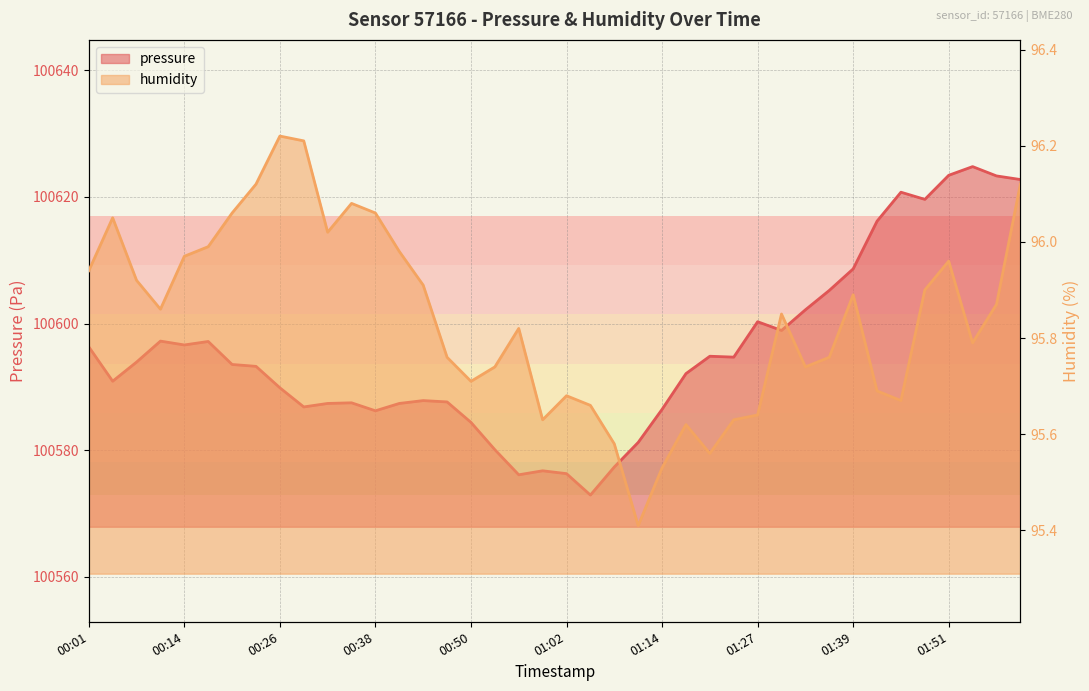

Which has a higher value, 01:51 or 01:57?

01:51